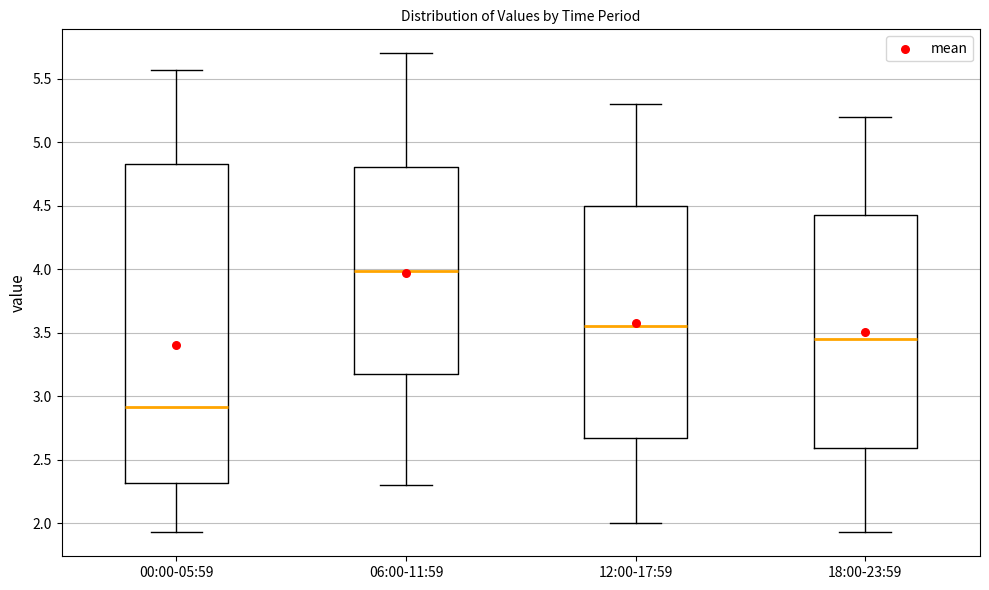

Reading left to right, transcribe this box plot: for each box, give where its median line is, the range the box spans, and where its two whiskers end, as read against the y-axis. The values are not printed on the chart, so give them approximately, as read against the axis.

00:00-05:59: median 2.90, box 2.30 to 4.85, whiskers 1.95 to 5.55
06:00-11:59: median 4.00, box 3.20 to 4.80, whiskers 2.30 to 5.70
12:00-17:59: median 3.55, box 2.70 to 4.50, whiskers 2.00 to 5.30
18:00-23:59: median 3.45, box 2.60 to 4.45, whiskers 1.95 to 5.20